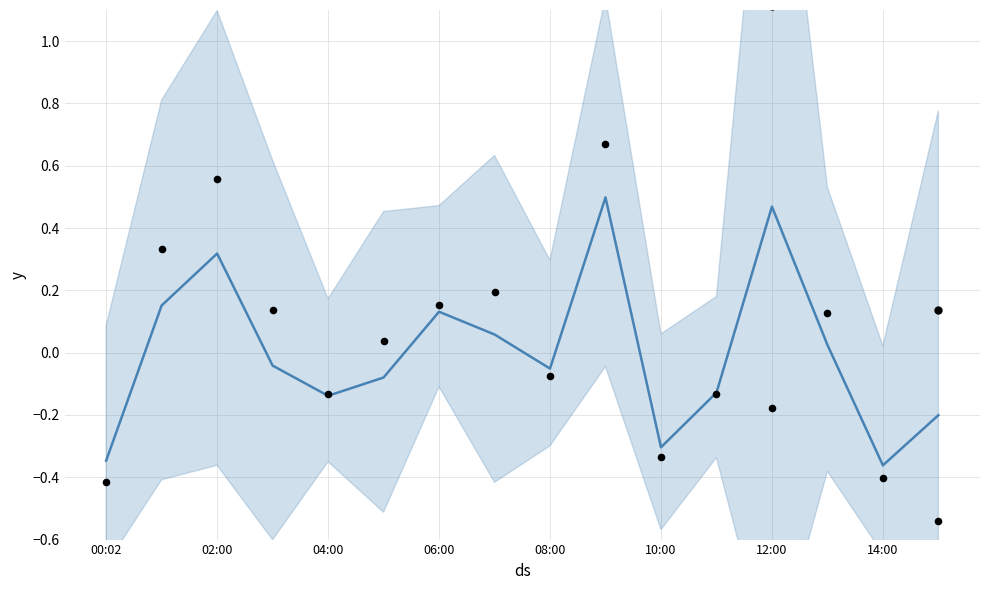

What is the change in value from 01:00 to 05:00?

-0.3